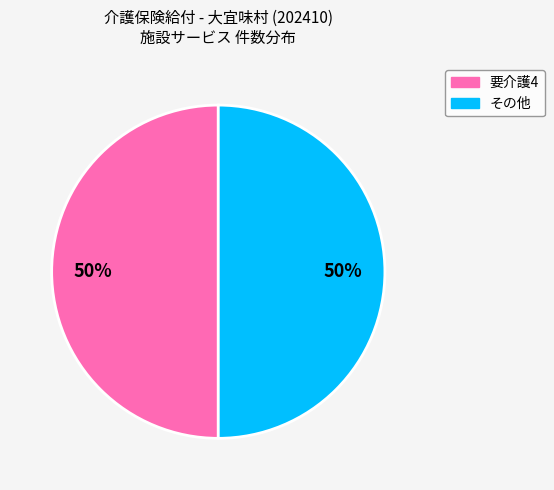

To the nearest percent, what is the average slice percentage?

50%